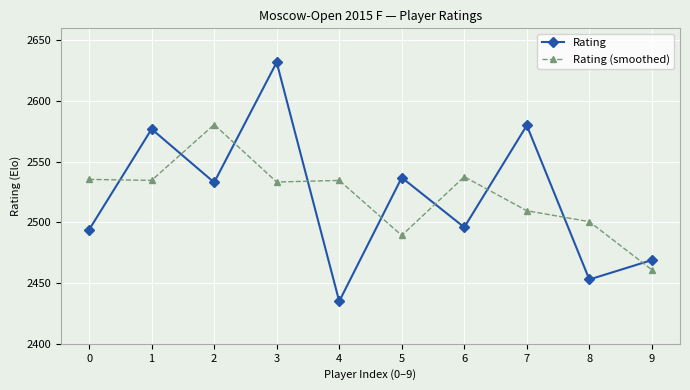

Rank the series by their maximum value, from highest to lowest.

Rating, Rating (smoothed)